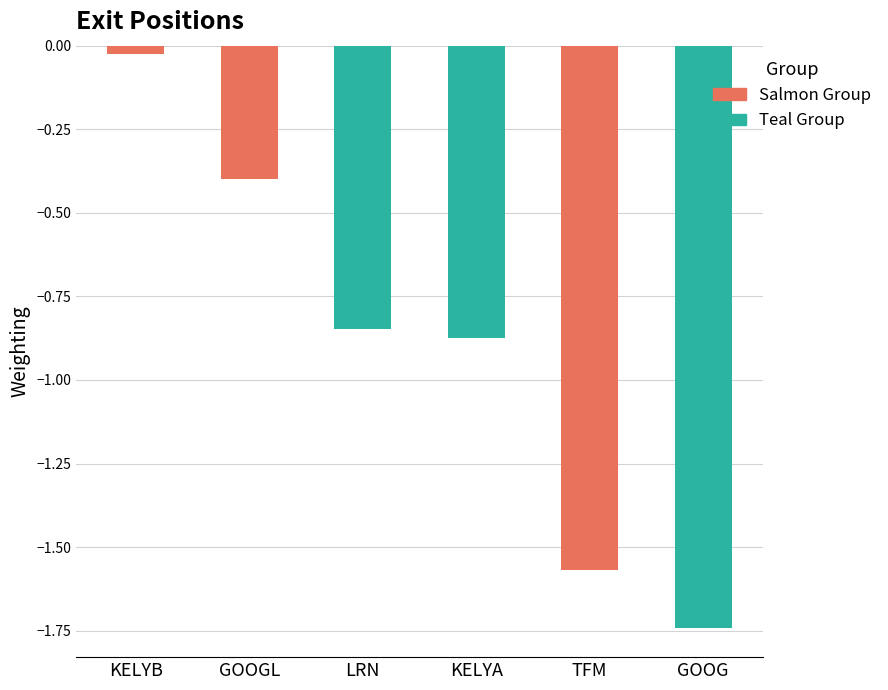

What is the sum of the values at GOOG and KELYA?

-2.6